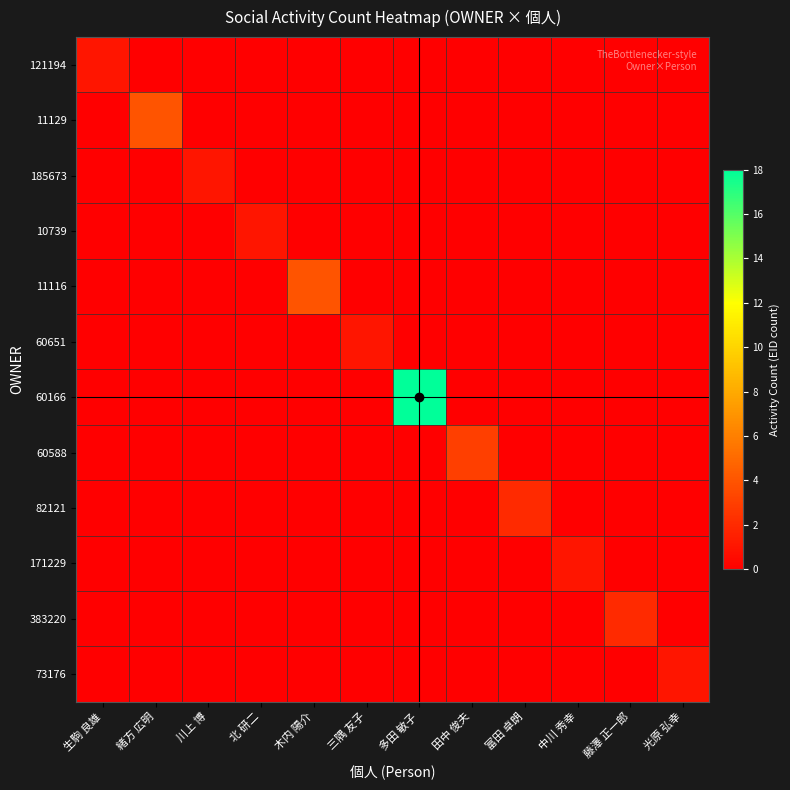

Reading right to left, what are all the values shown in this chart?

121194: 光原 弘幸=0	藤澤 正一郎=0	中川 秀幸=0	富田 卓朗=0	田中 俊夫=0	多田 敏子=0	三隅 友子=0	木内 陽介=0	北 研二=0	川上 博=0	緒方 広明=0	生駒 良雄=1
11129: 光原 弘幸=0	藤澤 正一郎=0	中川 秀幸=0	富田 卓朗=0	田中 俊夫=0	多田 敏子=0	三隅 友子=0	木内 陽介=0	北 研二=0	川上 博=0	緒方 広明=4	生駒 良雄=0
185673: 光原 弘幸=0	藤澤 正一郎=0	中川 秀幸=0	富田 卓朗=0	田中 俊夫=0	多田 敏子=0	三隅 友子=0	木内 陽介=0	北 研二=0	川上 博=1	緒方 広明=0	生駒 良雄=0
10739: 光原 弘幸=0	藤澤 正一郎=0	中川 秀幸=0	富田 卓朗=0	田中 俊夫=0	多田 敏子=0	三隅 友子=0	木内 陽介=0	北 研二=1	川上 博=0	緒方 広明=0	生駒 良雄=0
11116: 光原 弘幸=0	藤澤 正一郎=0	中川 秀幸=0	富田 卓朗=0	田中 俊夫=0	多田 敏子=0	三隅 友子=0	木内 陽介=4	北 研二=0	川上 博=0	緒方 広明=0	生駒 良雄=0
60651: 光原 弘幸=0	藤澤 正一郎=0	中川 秀幸=0	富田 卓朗=0	田中 俊夫=0	多田 敏子=0	三隅 友子=1	木内 陽介=0	北 研二=0	川上 博=0	緒方 広明=0	生駒 良雄=0
60166: 光原 弘幸=0	藤澤 正一郎=0	中川 秀幸=0	富田 卓朗=0	田中 俊夫=0	多田 敏子=18	三隅 友子=0	木内 陽介=0	北 研二=0	川上 博=0	緒方 広明=0	生駒 良雄=0
60588: 光原 弘幸=0	藤澤 正一郎=0	中川 秀幸=0	富田 卓朗=0	田中 俊夫=3	多田 敏子=0	三隅 友子=0	木内 陽介=0	北 研二=0	川上 博=0	緒方 広明=0	生駒 良雄=0
82121: 光原 弘幸=0	藤澤 正一郎=0	中川 秀幸=0	富田 卓朗=2	田中 俊夫=0	多田 敏子=0	三隅 友子=0	木内 陽介=0	北 研二=0	川上 博=0	緒方 広明=0	生駒 良雄=0
171229: 光原 弘幸=0	藤澤 正一郎=0	中川 秀幸=1	富田 卓朗=0	田中 俊夫=0	多田 敏子=0	三隅 友子=0	木内 陽介=0	北 研二=0	川上 博=0	緒方 広明=0	生駒 良雄=0
383220: 光原 弘幸=0	藤澤 正一郎=2	中川 秀幸=0	富田 卓朗=0	田中 俊夫=0	多田 敏子=0	三隅 友子=0	木内 陽介=0	北 研二=0	川上 博=0	緒方 広明=0	生駒 良雄=0
73176: 光原 弘幸=1	藤澤 正一郎=0	中川 秀幸=0	富田 卓朗=0	田中 俊夫=0	多田 敏子=0	三隅 友子=0	木内 陽介=0	北 研二=0	川上 博=0	緒方 広明=0	生駒 良雄=0